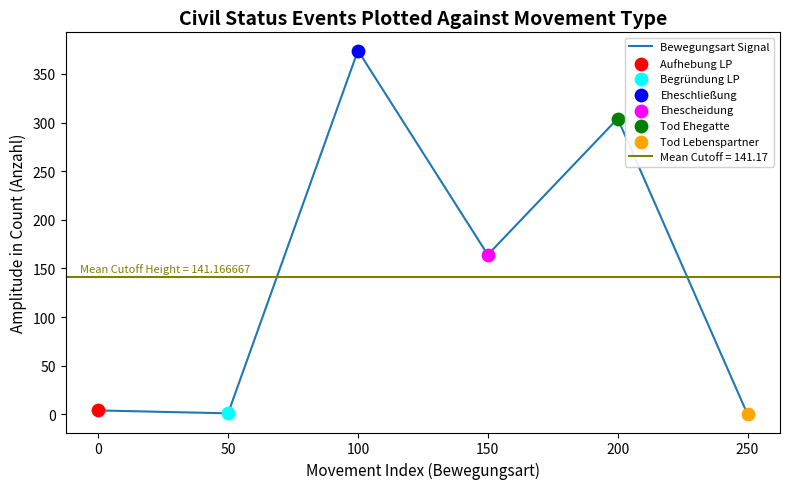

What is the change in value from 0 to 100?

+370